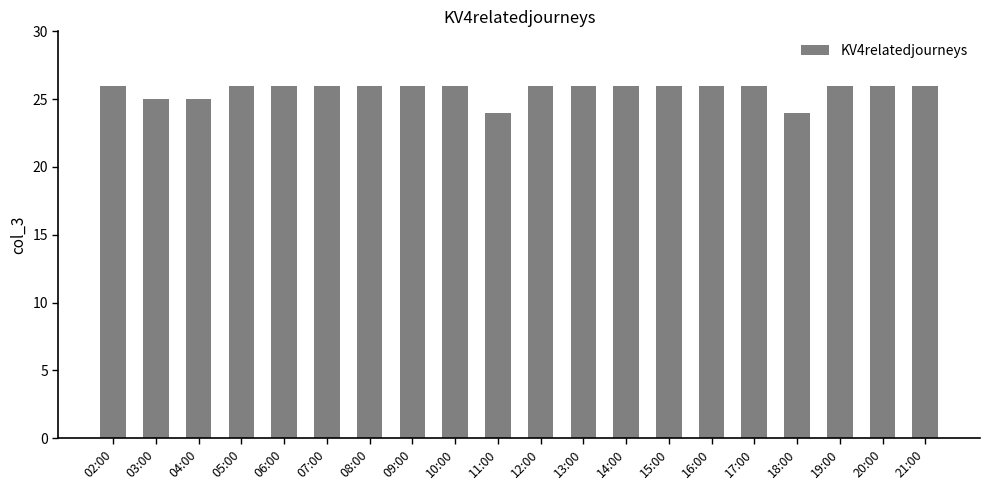

What value does the data have at 10:00?

26